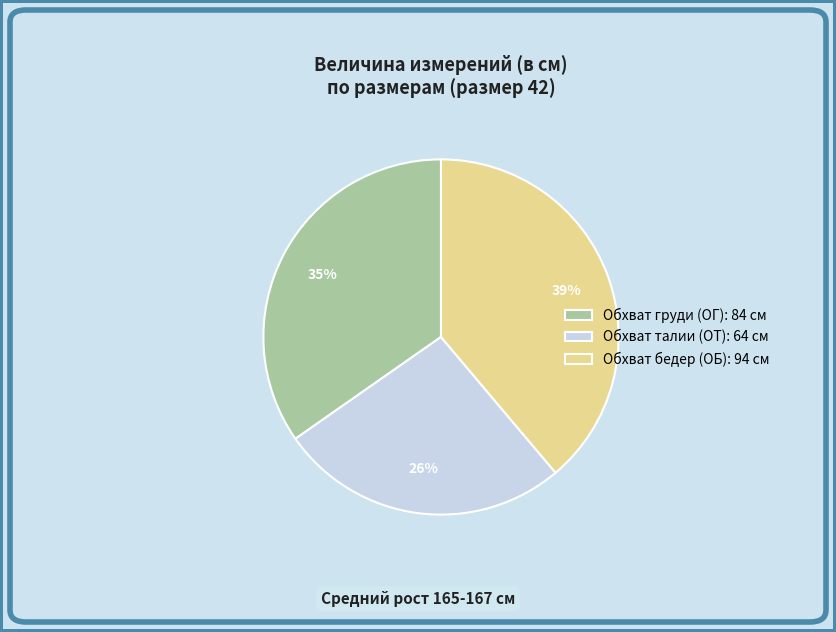

To the nearest percent, what portion does Обхват талии (ОТ) represent?

26%